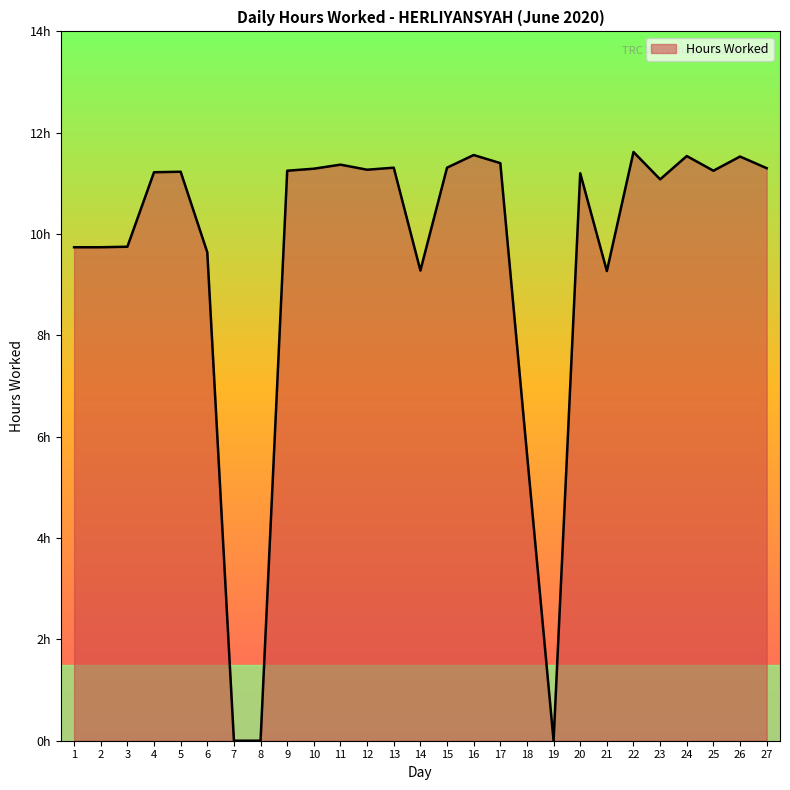

How many points are higher than both their immediate neighbors (excluding endpoints)?

8